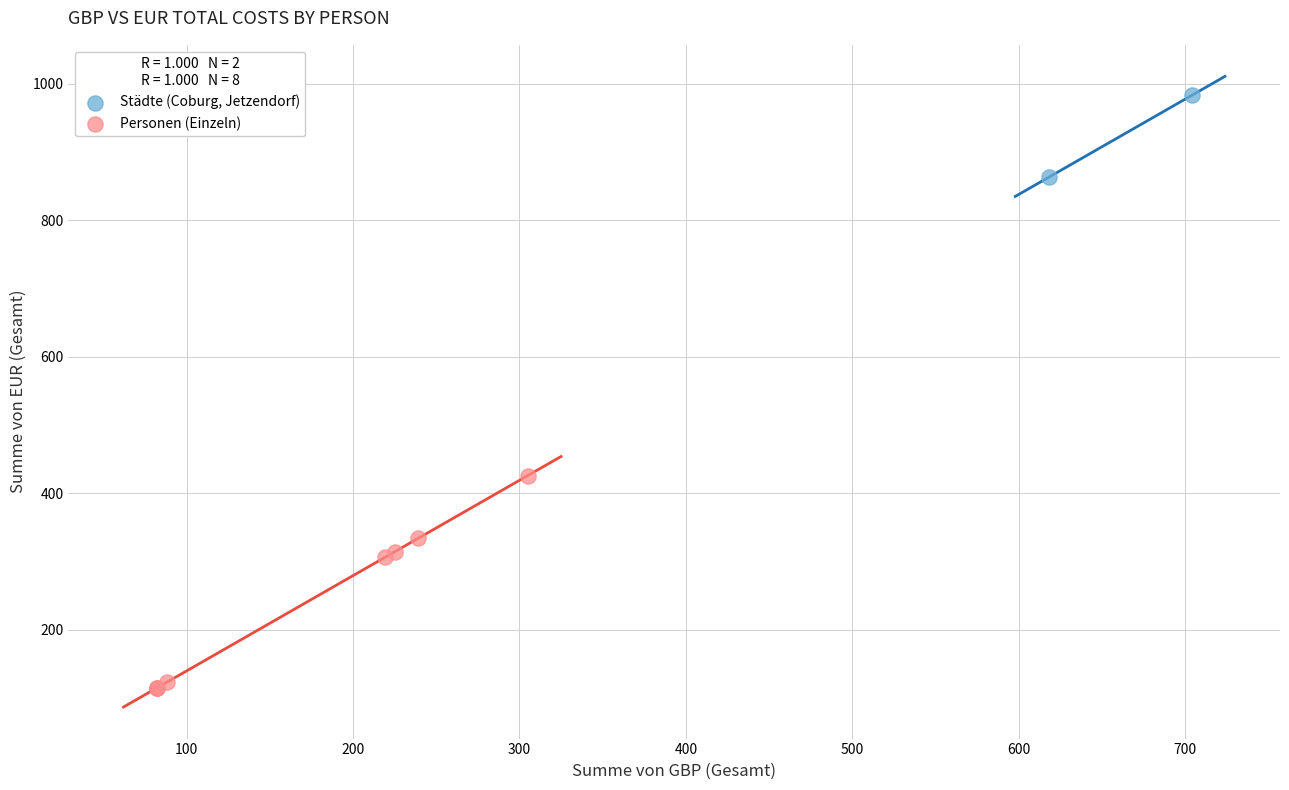

What are all the series names shown in the legend?

Städte (Coburg, Jetzendorf), Personen (Einzeln)